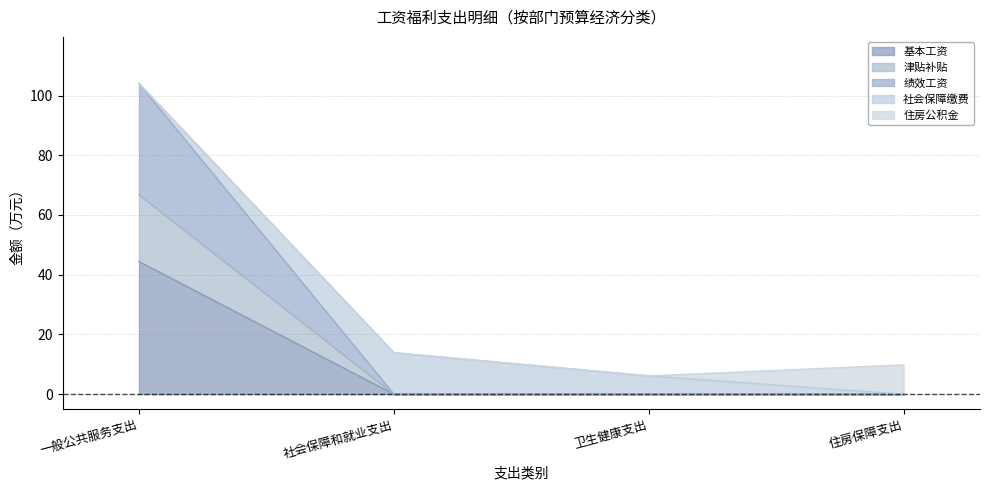

What position from the left is 社会保障和就业支出?

2